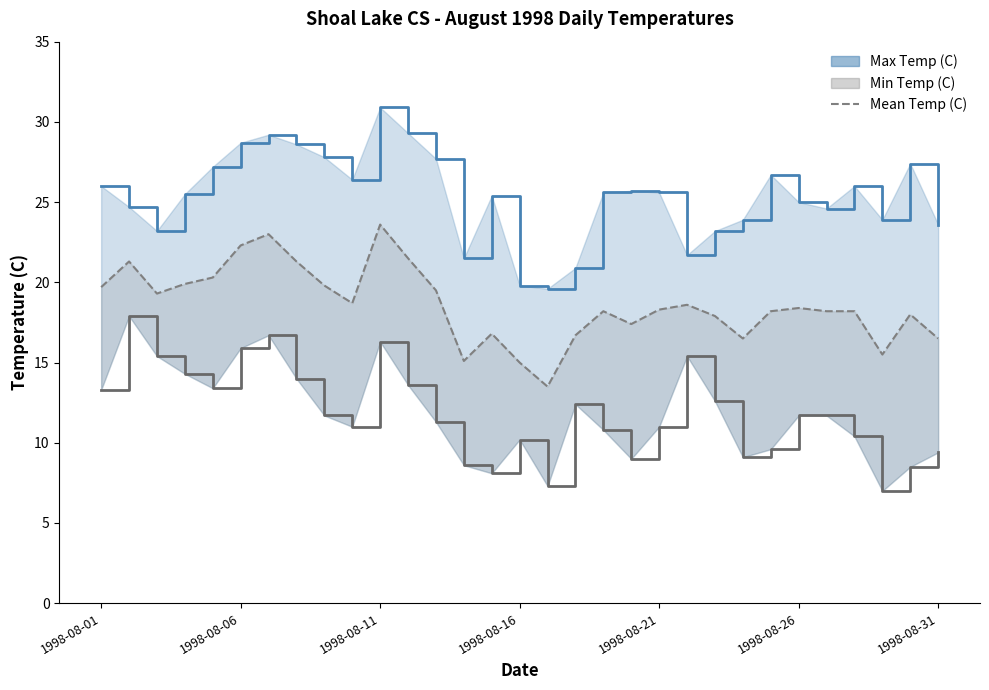

In Min Temp (C), how many points are lower than both neighbors (excluding endpoints)?

7